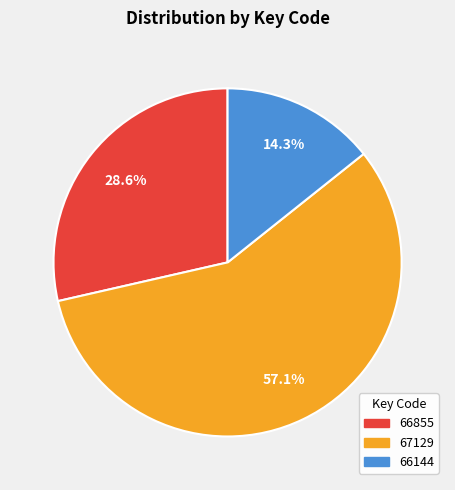

Is there a majority slice in this chart?

Yes